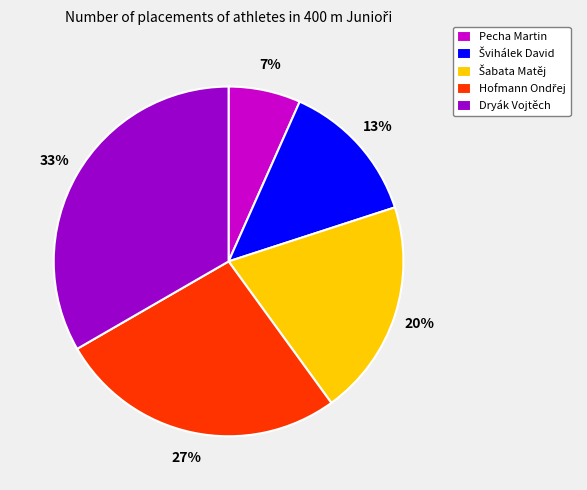

Count the number of slices in the pie.

5